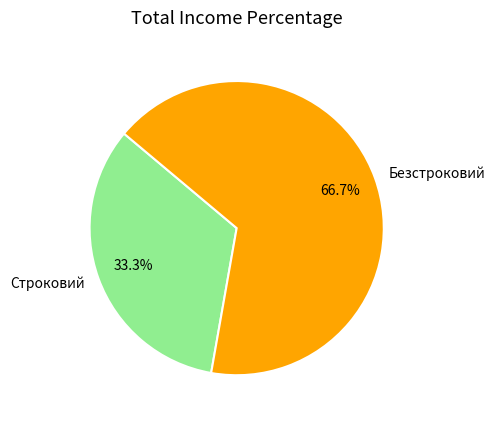

Which category has the biggest portion of the pie?

Безстроковий